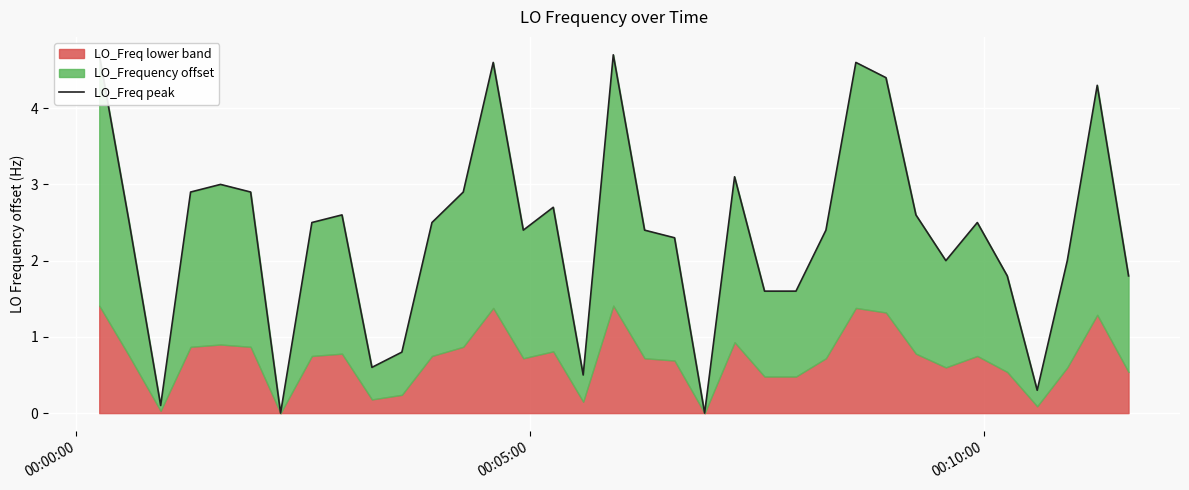

The value at 28 is 3.6. True or false?

False